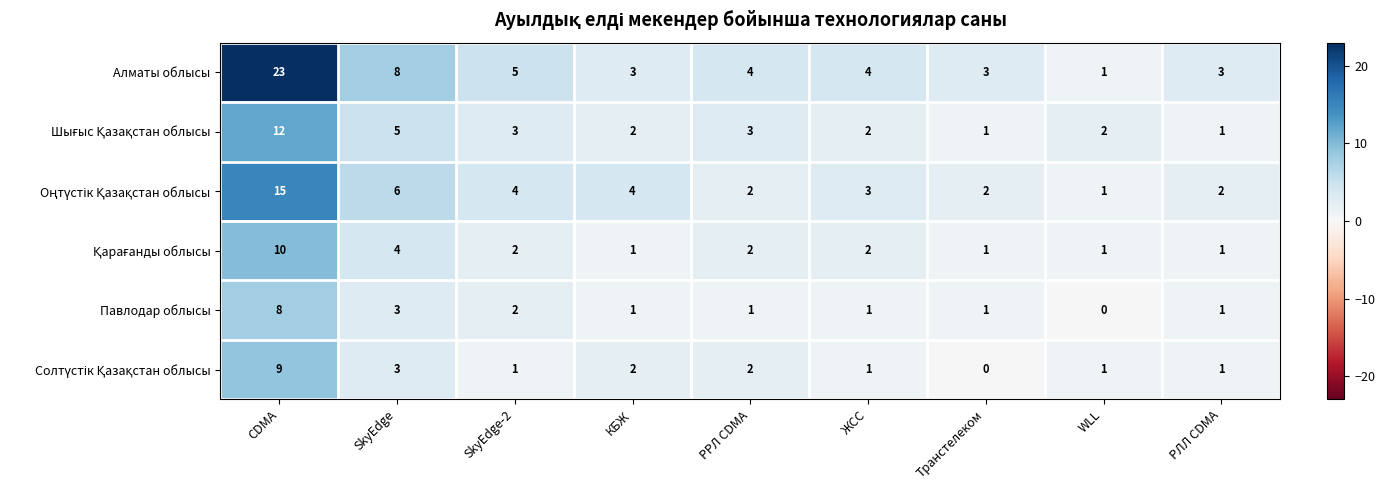

What is the difference between the second highest and second lowest values in the Алматы облысы series?

5